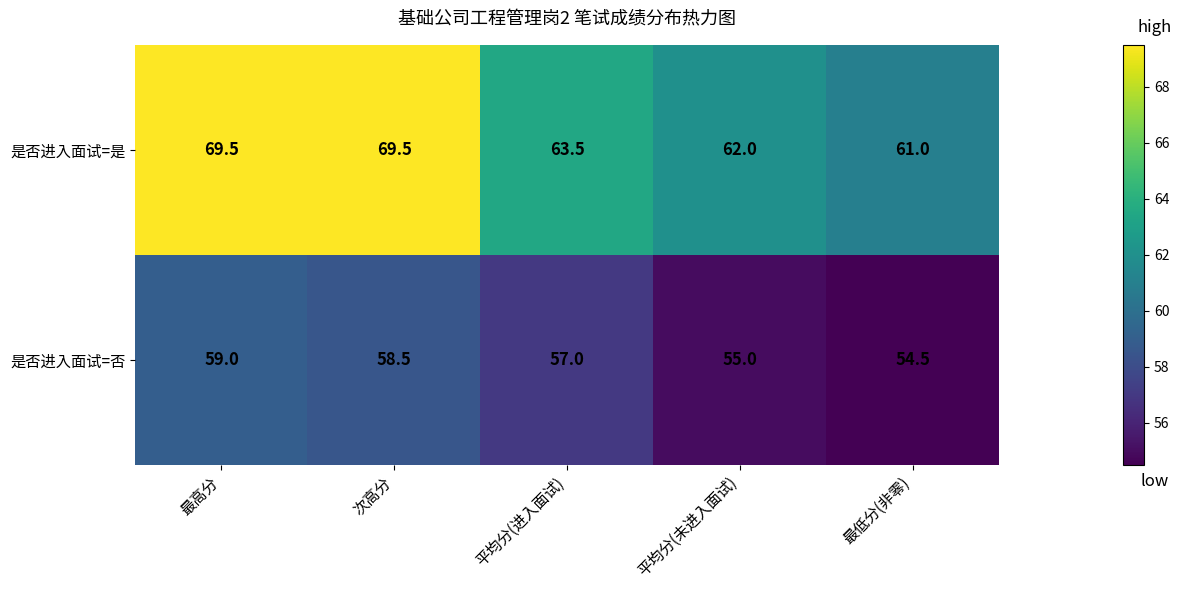

List the series in order of their overall mean, lowest first.

是否进入面试=否, 是否进入面试=是